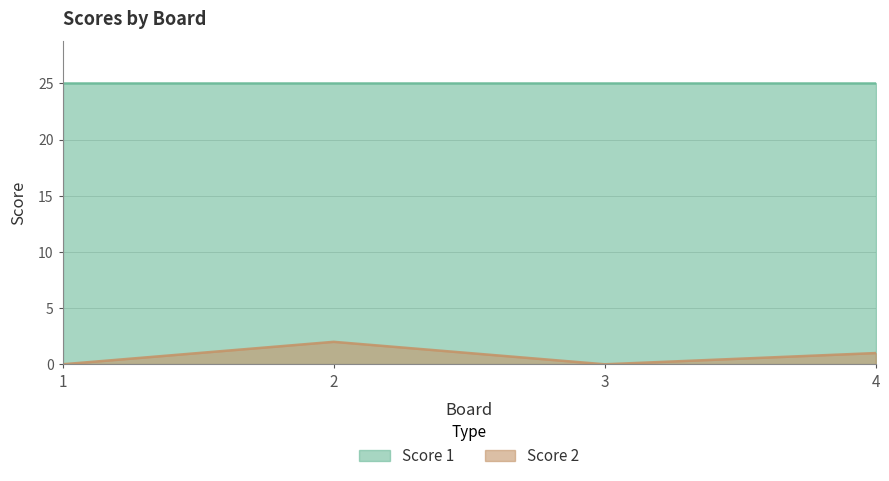

How many values are below 1?

2